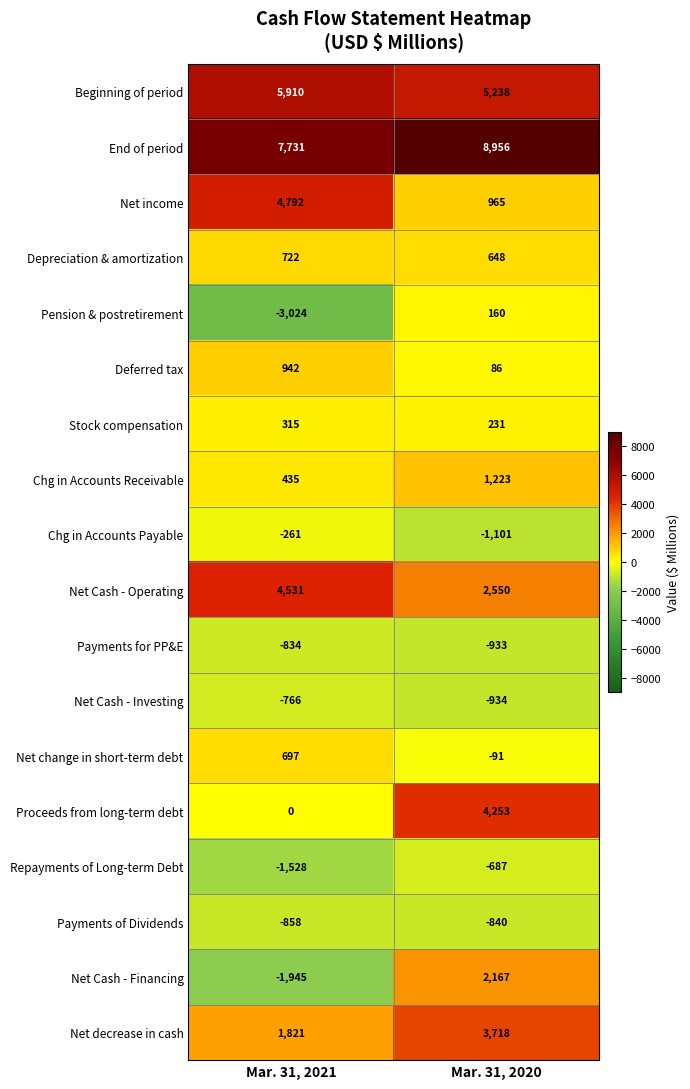

Which series changed the most between Mar. 31, 2021 and Mar. 31, 2020?

Proceeds from long-term debt